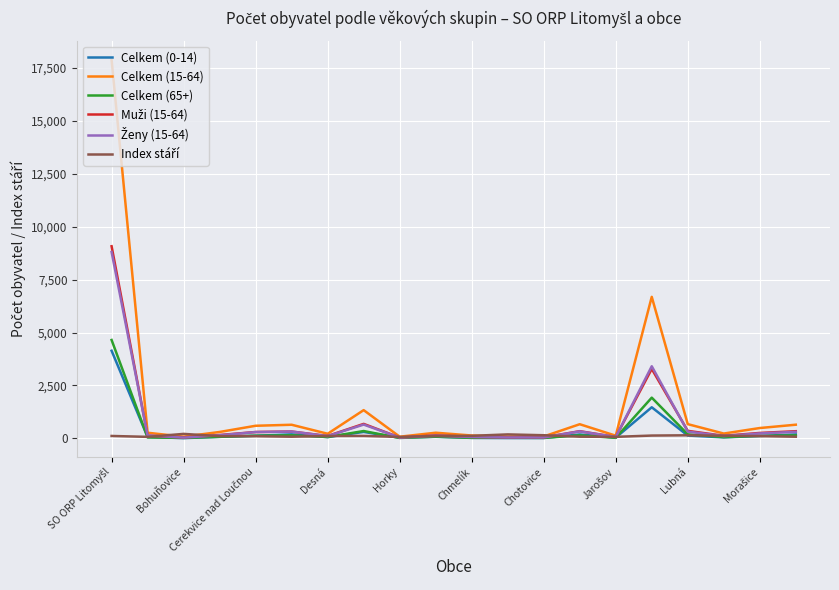

What is the greatest value displayed?

17886.0